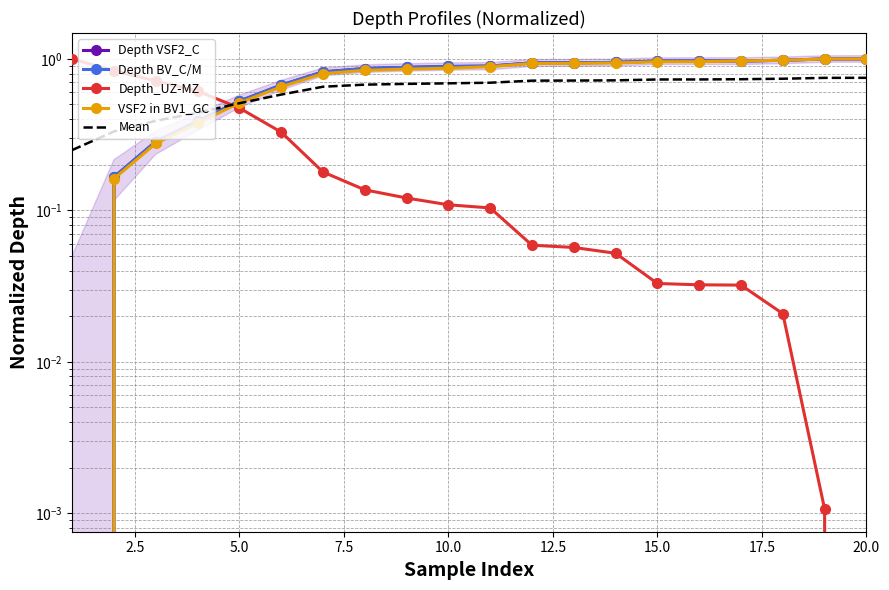

Does the chart have visible grid lines?

Yes